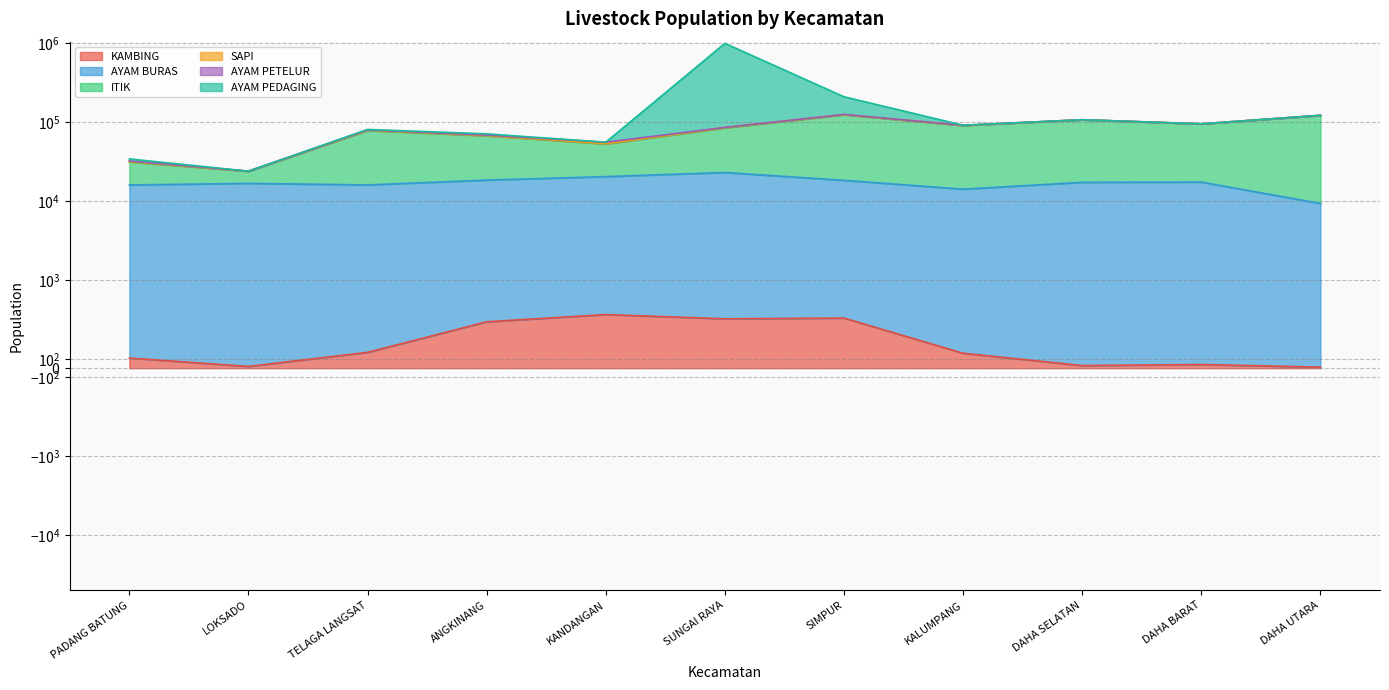

Does the chart have visible grid lines?

Yes